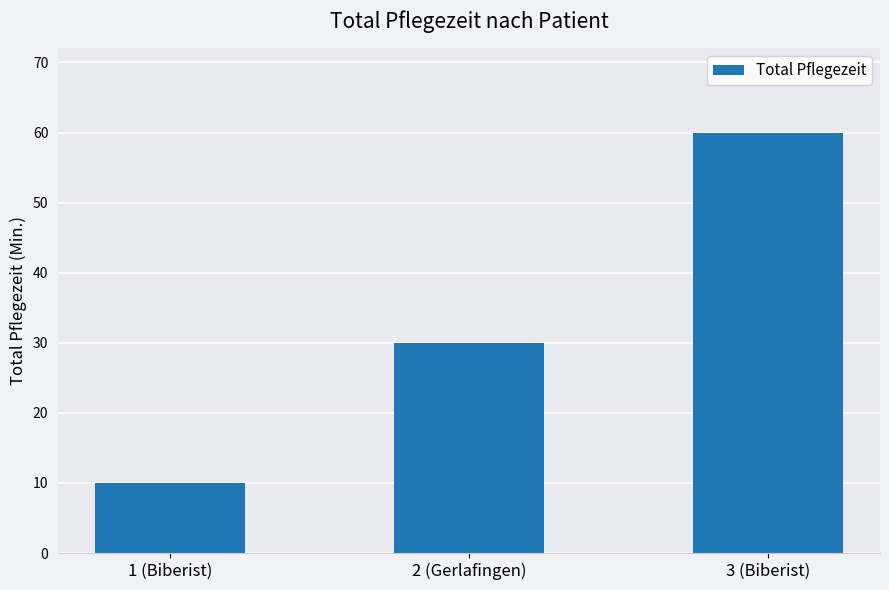

Where is the data nearest to the value 35?

2 (Gerlafingen)